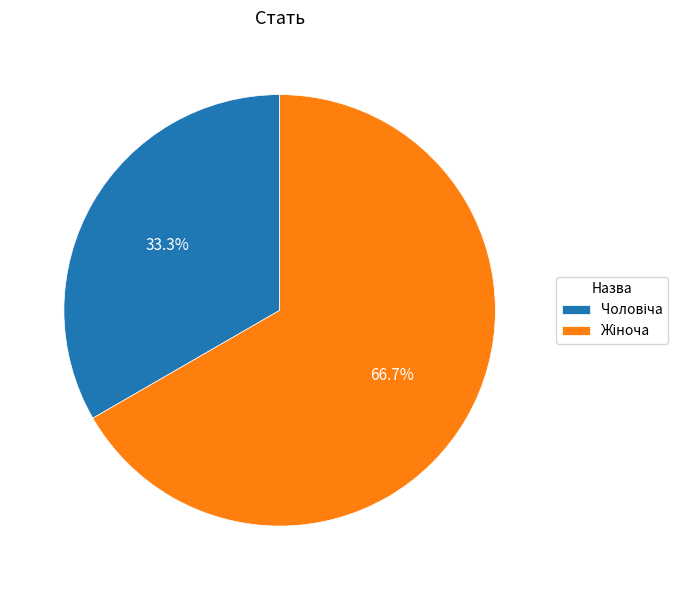

Is there a majority slice in this chart?

Yes